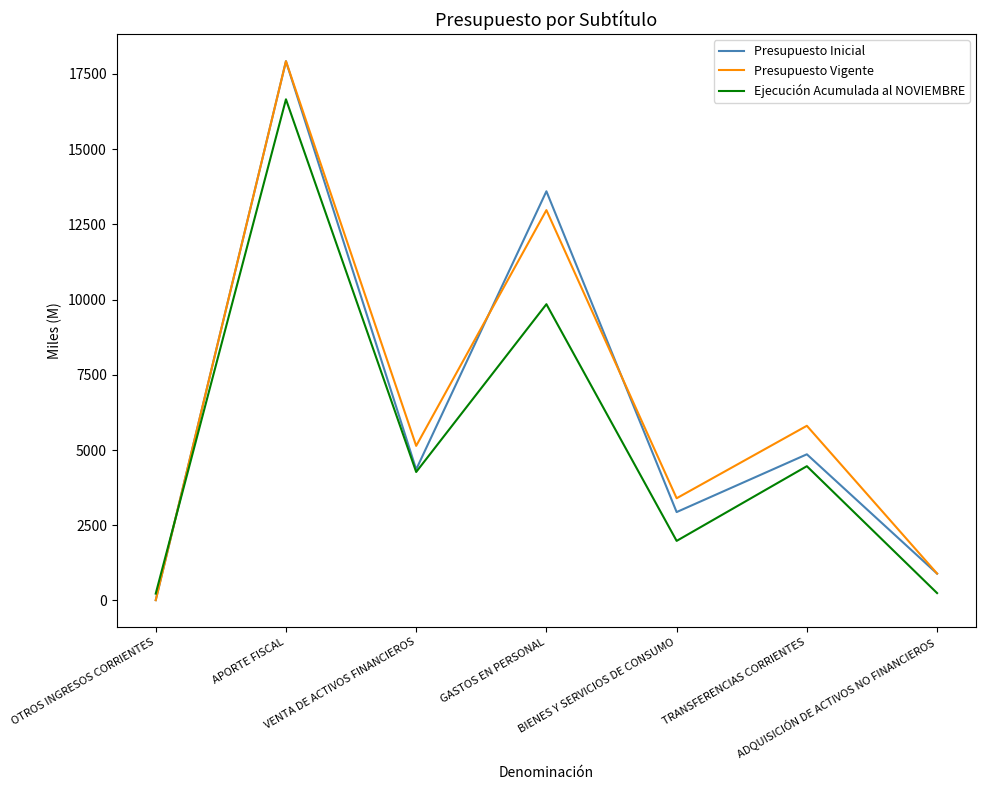

Which category has the highest value in the Ejecución Acumulada al NOVIEMBRE series?

APORTE FISCAL